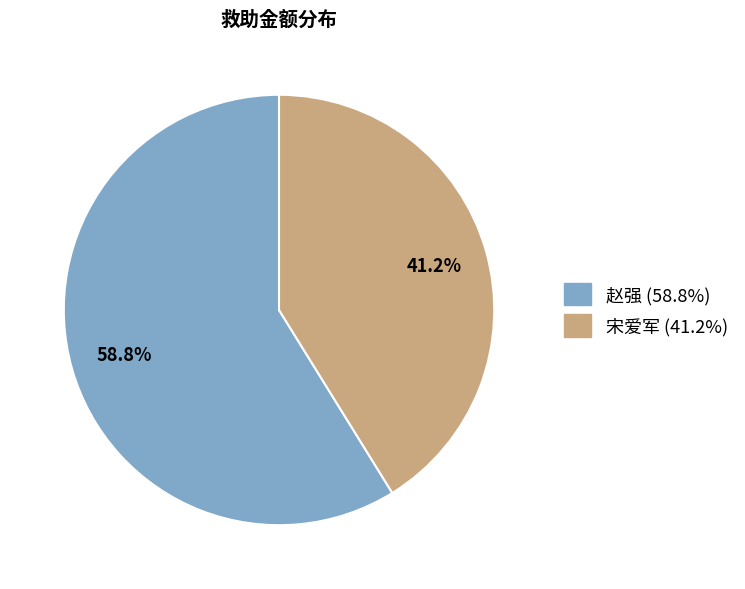

Is there a majority slice in this chart?

Yes